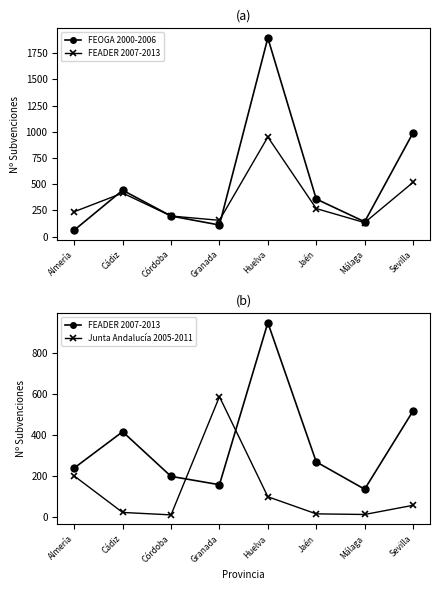

What is the difference between the FEADER (points) values at Málaga and Huelva?

817